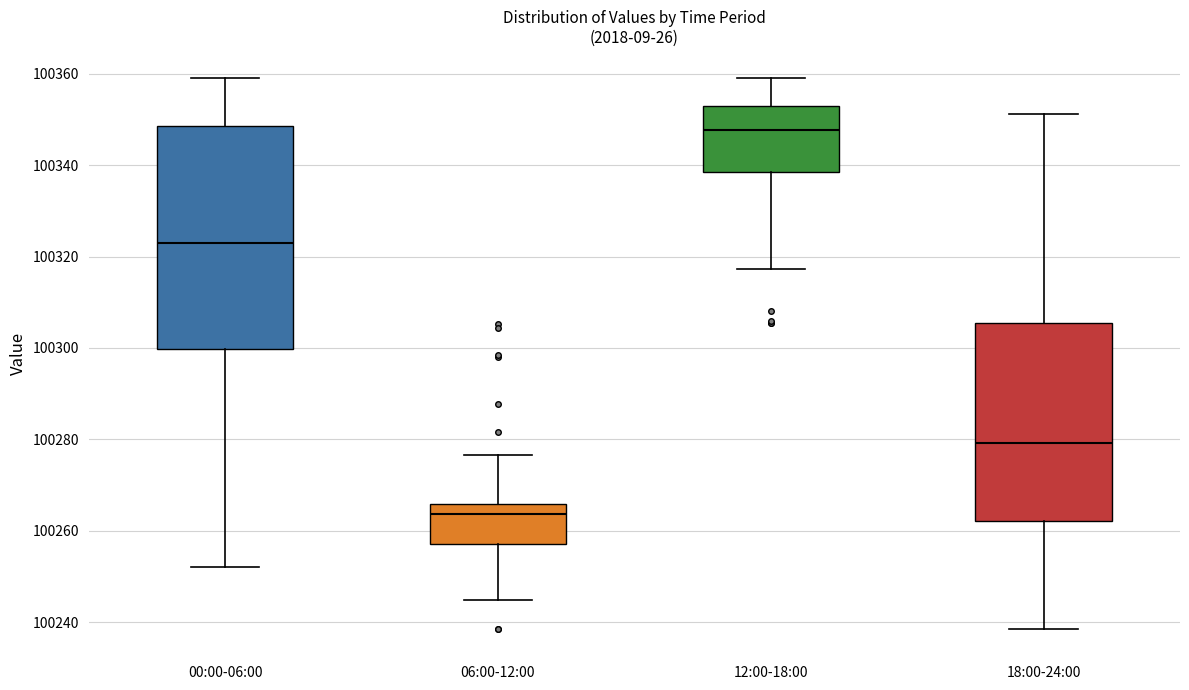

Which box has the highest median line?

12:00-18:00